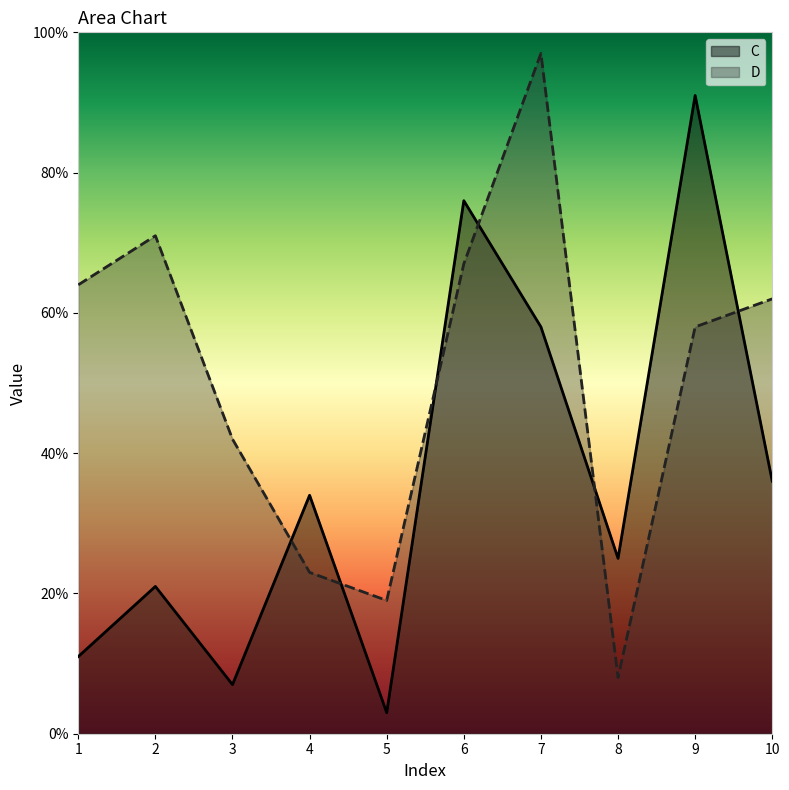

What is the maximum value for D?

97